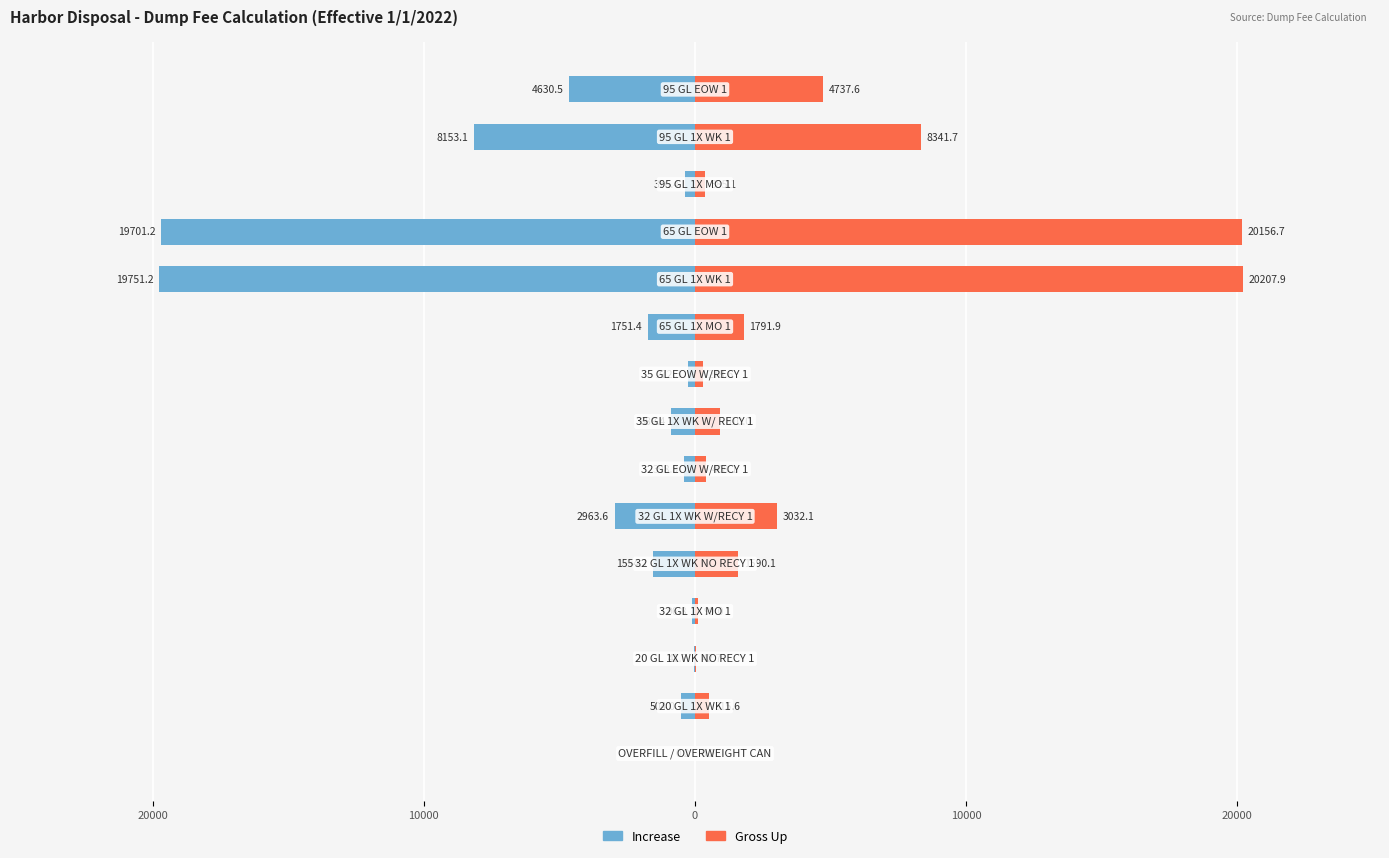

Reading right to left, extract all data points from this chart.

Increase: -4630.5	-8153.1	-376.4	-19701.2	-19751.2	-1751.4	-272.3	-889.4	-398.9	-2963.6	-1554.1	-96.8	-41.7	-504.0	-0.2
Gross Up: 4737.6	8341.7	385.1	20156.7	20207.9	1791.9	278.6	910.0	408.1	3032.1	1590.1	99.0	42.7	515.6	0.2